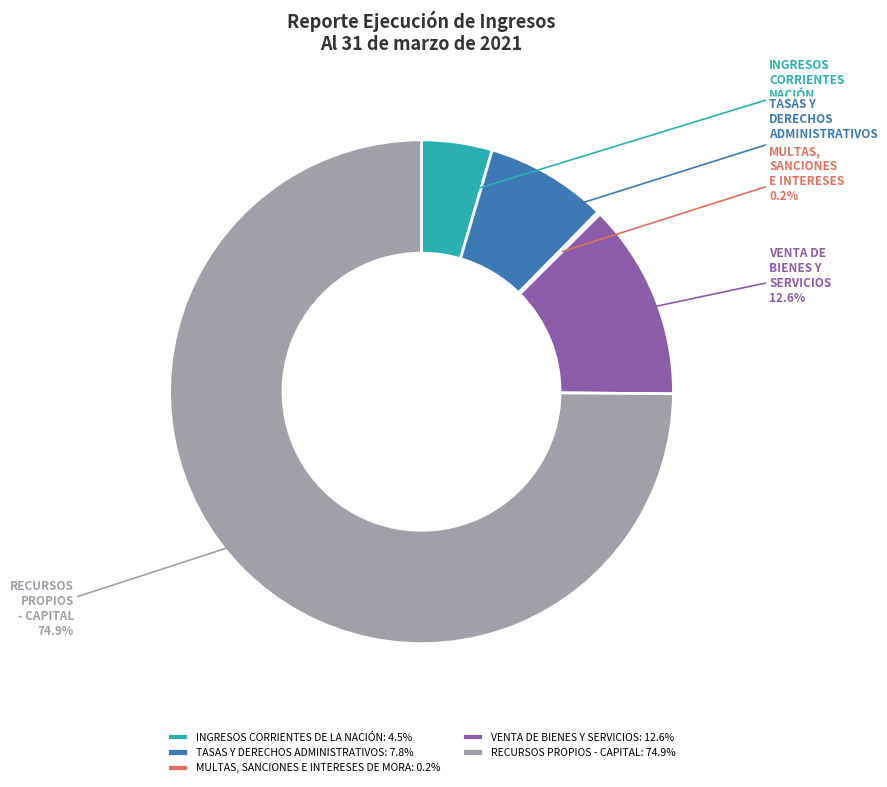

To the nearest percent, what is the combined percentage of VENTA DE BIENES Y SERVICIOS and TASAS Y DERECHOS ADMINISTRATIVOS?

20%